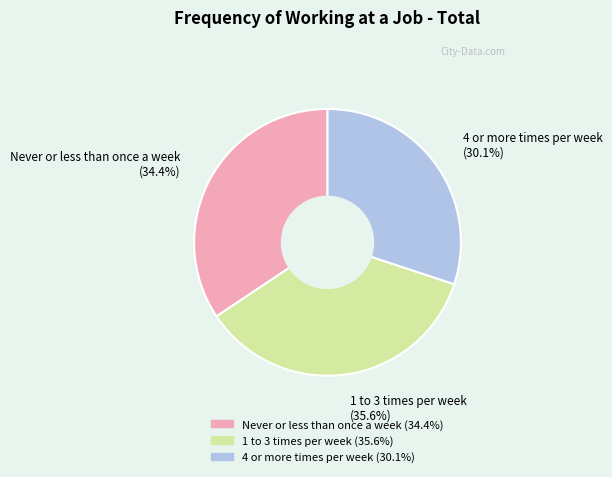

Do Never or less than once a week and 4 or more times per week together represent more than half of the pie?

Yes